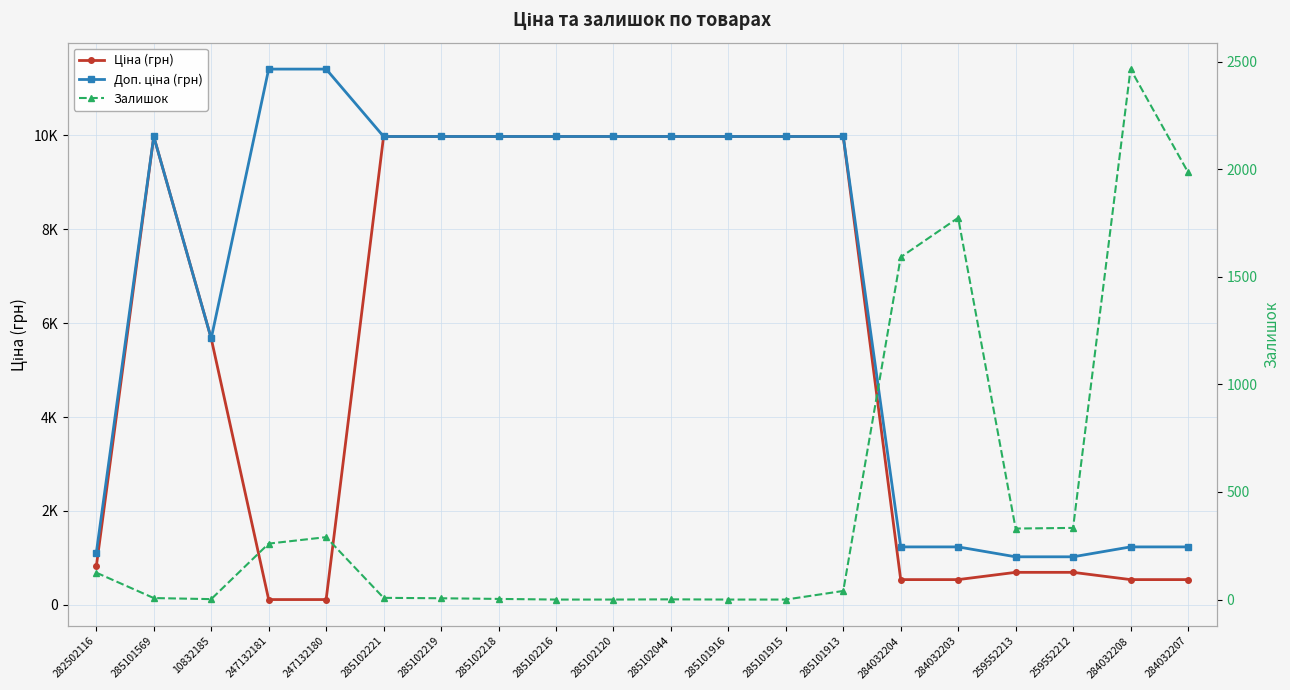

True or false: Доп. ціна (грн) and Ціна (грн) cross at least once.

False